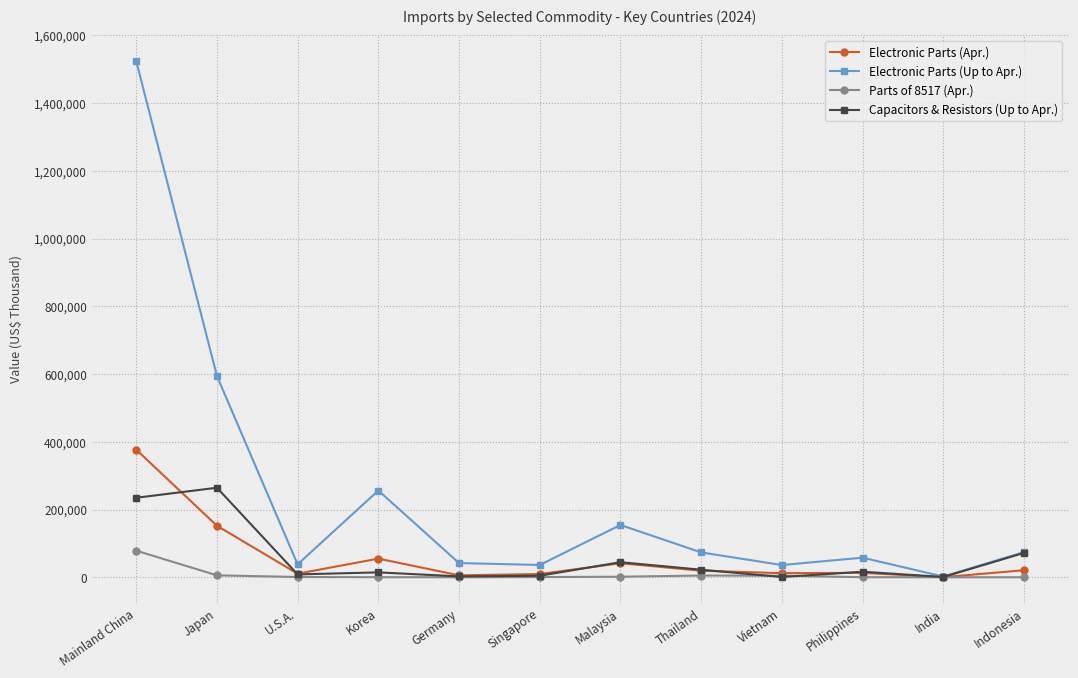

How many categories are shown in the chart?

12